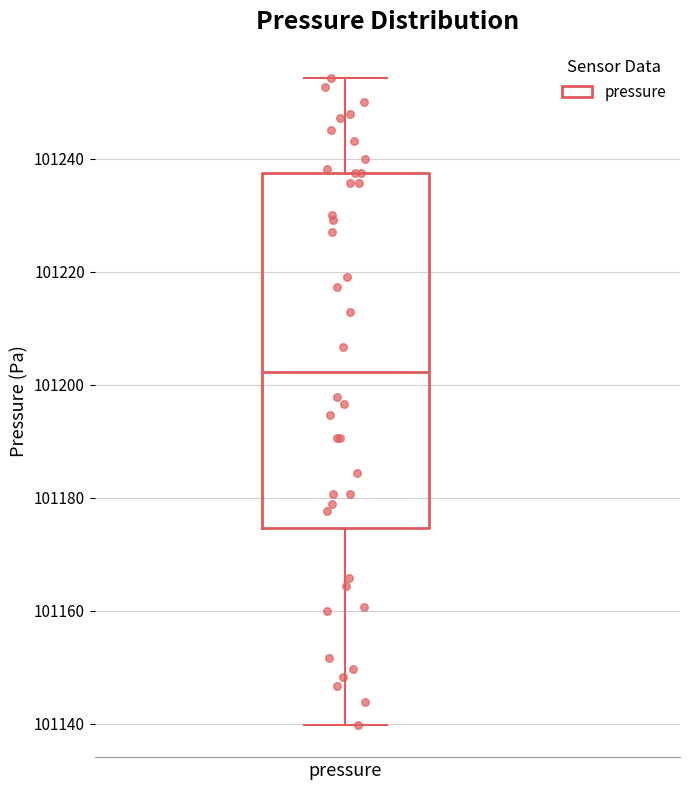

Read this box plot against the y-axis: the position of the median line, the range covered by the box, and the ends of both whiskers. The values are not printed on the chart, so give them approximately, as read against the axis.

median 101202, box 101174 to 101238, whiskers 101140 to 101254